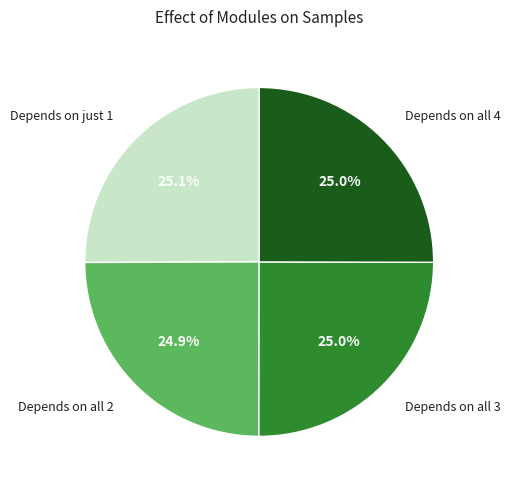

What portion of the pie excludes Depends on just 1?

74.9%